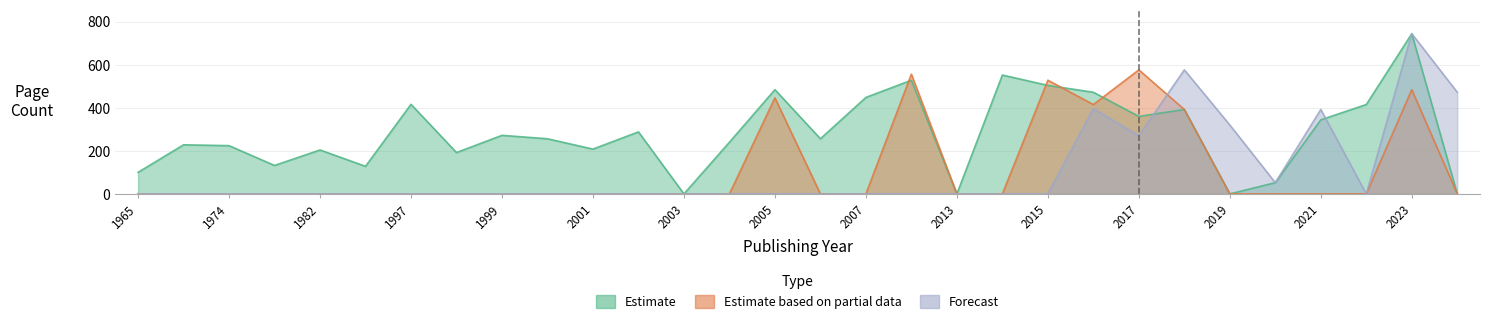

Reading left to right, what are all the values shown in this chart?

Estimate: 100	228	224	132	204	128	416	192	272	256	208	288	0	240	484	256	448	528	0	552	504	472	360	392	0	52	344	415	744	0
Estimate based on partial data: 0	0	0	0	0	0	0	0	0	0	0	0	0	0	446	0	0	556	0	0	528	415	576	392	0	0	0	0	484	0
Forecast: 0	0	0	0	0	0	0	0	0	0	0	0	0	0	0	0	0	0	0	0	0	396	270	576	320	52	392	0	744	472